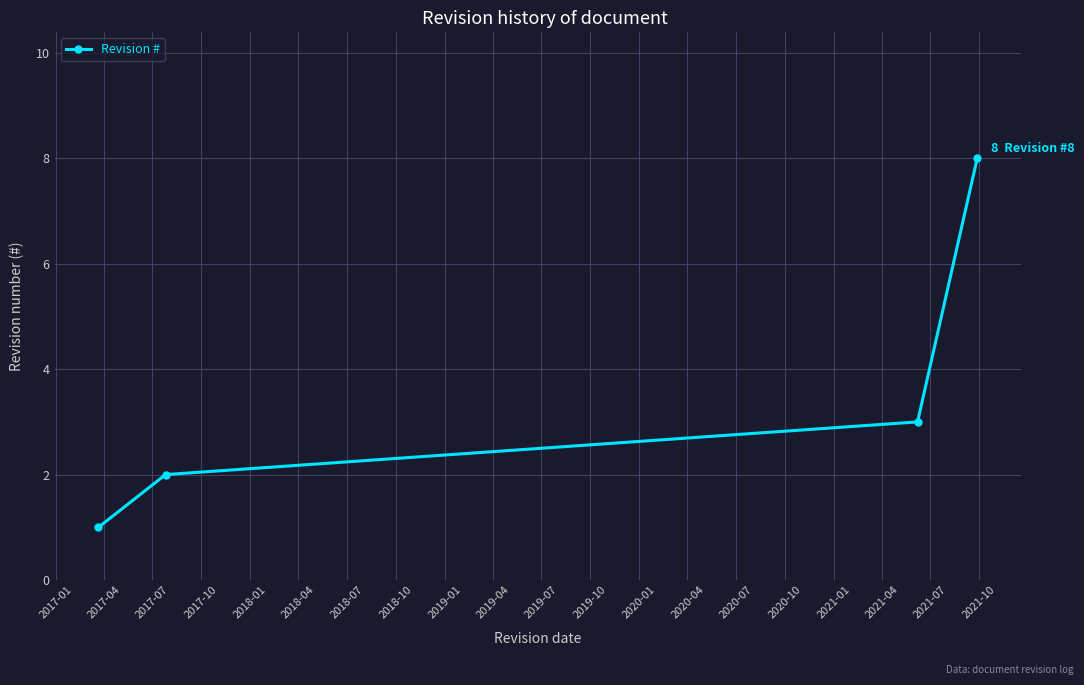

How many values are between 2 and 8?

3